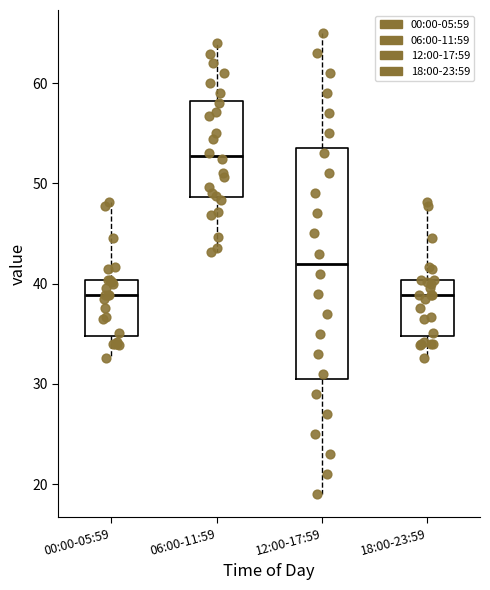

Comparing the boxes themselves (not the whiskers), which one is the tallest?

12:00-17:59